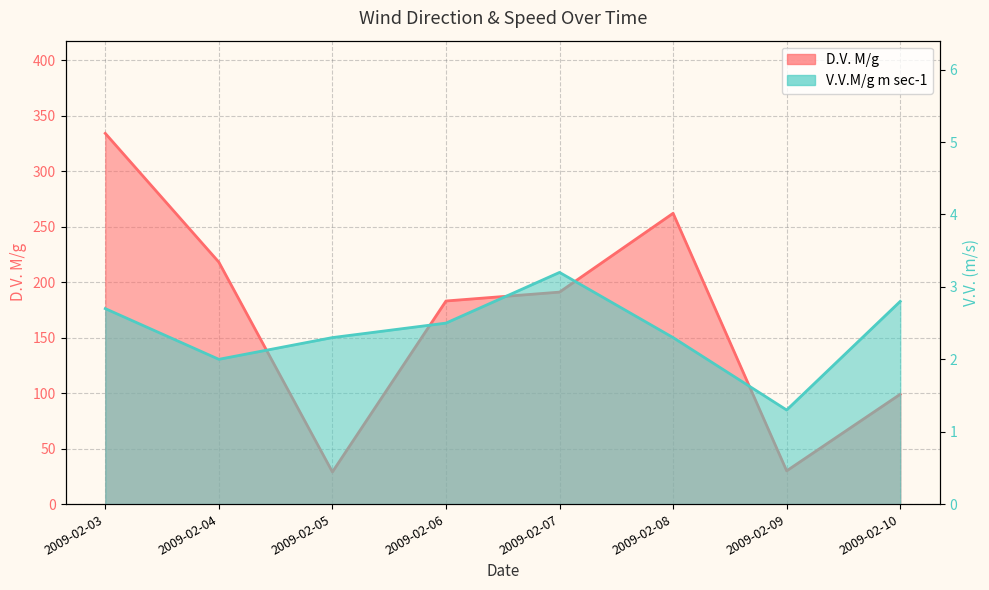

Reading left to right, transcribe all the data shown in this chart.

D.V. M/g: 2009-02-03=334.0	2009-02-04=218.0	2009-02-05=29.0	2009-02-06=183.0	2009-02-07=191.0	2009-02-08=262.0	2009-02-09=30.0	2009-02-10=99.0
V.V.M/g m sec-1: 2009-02-03=2.7	2009-02-04=2.0	2009-02-05=2.3	2009-02-06=2.5	2009-02-07=3.2	2009-02-08=2.3	2009-02-09=1.3	2009-02-10=2.8